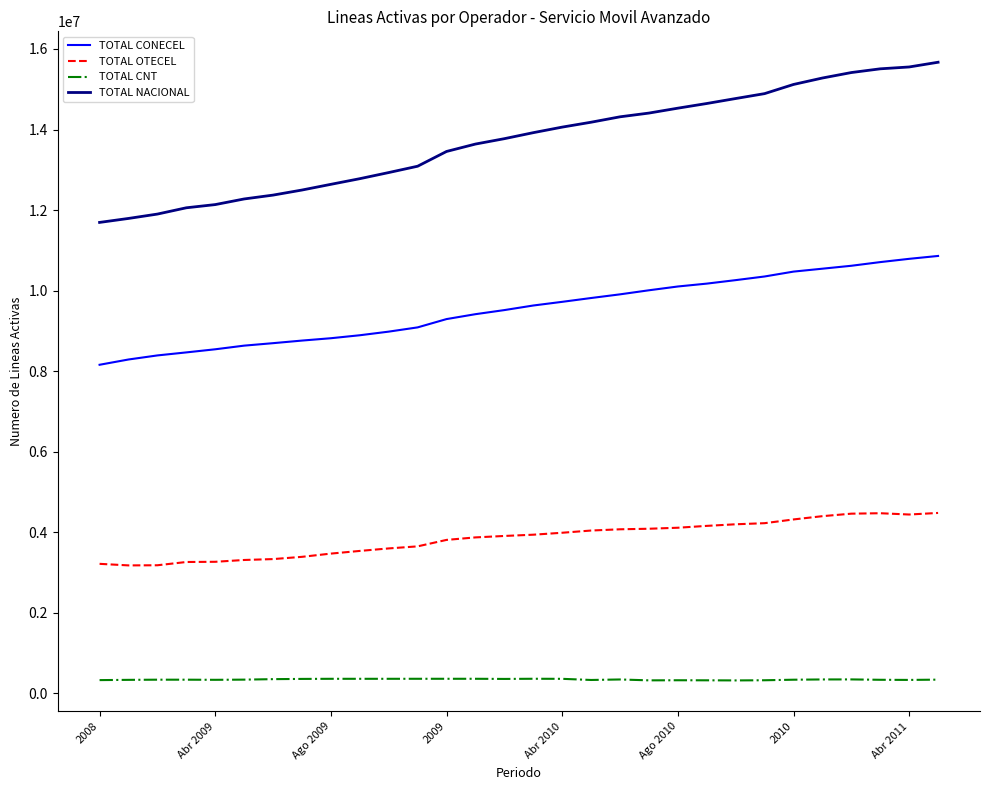

What is the lowest value of the TOTAL OTECEL series?

3173204